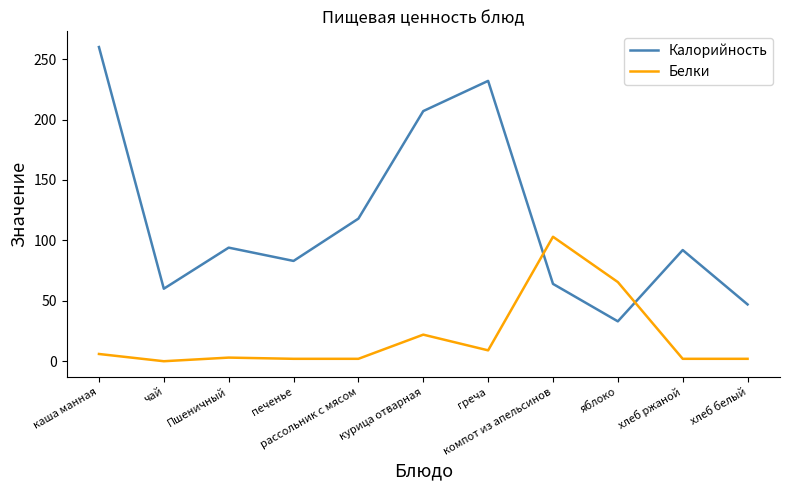

In Белки, how many points are higher than both neighbors (excluding endpoints)?

3